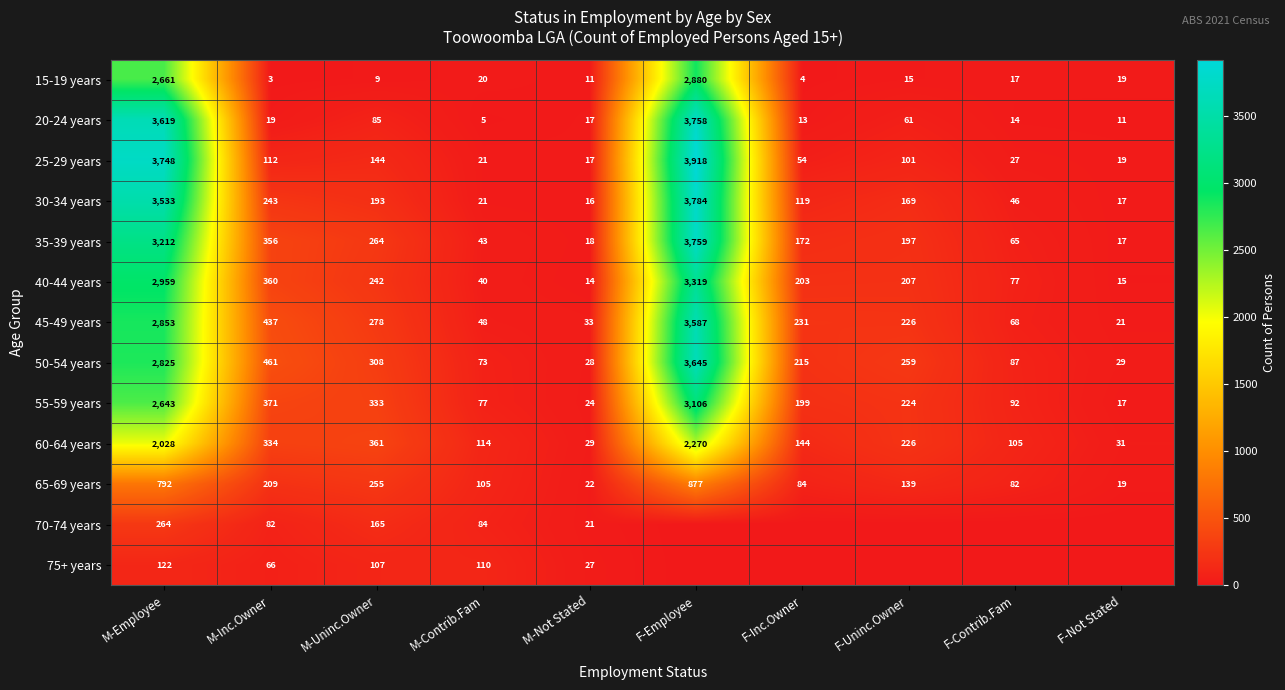

At which label does 65-69 years first exceed 139?

M-Employee